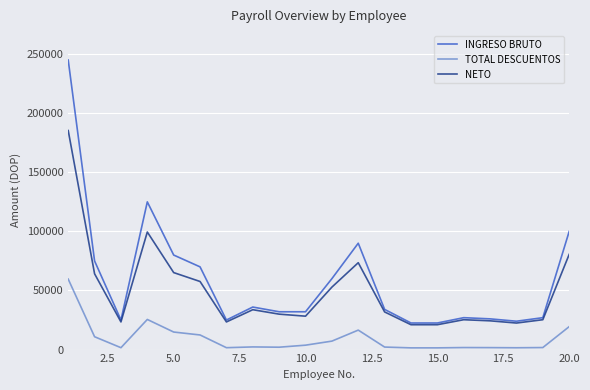

What is the greatest value displayed?

245000.0